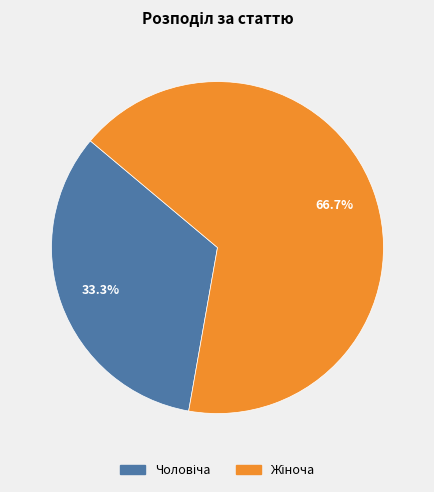

How many segments does this pie chart have?

2